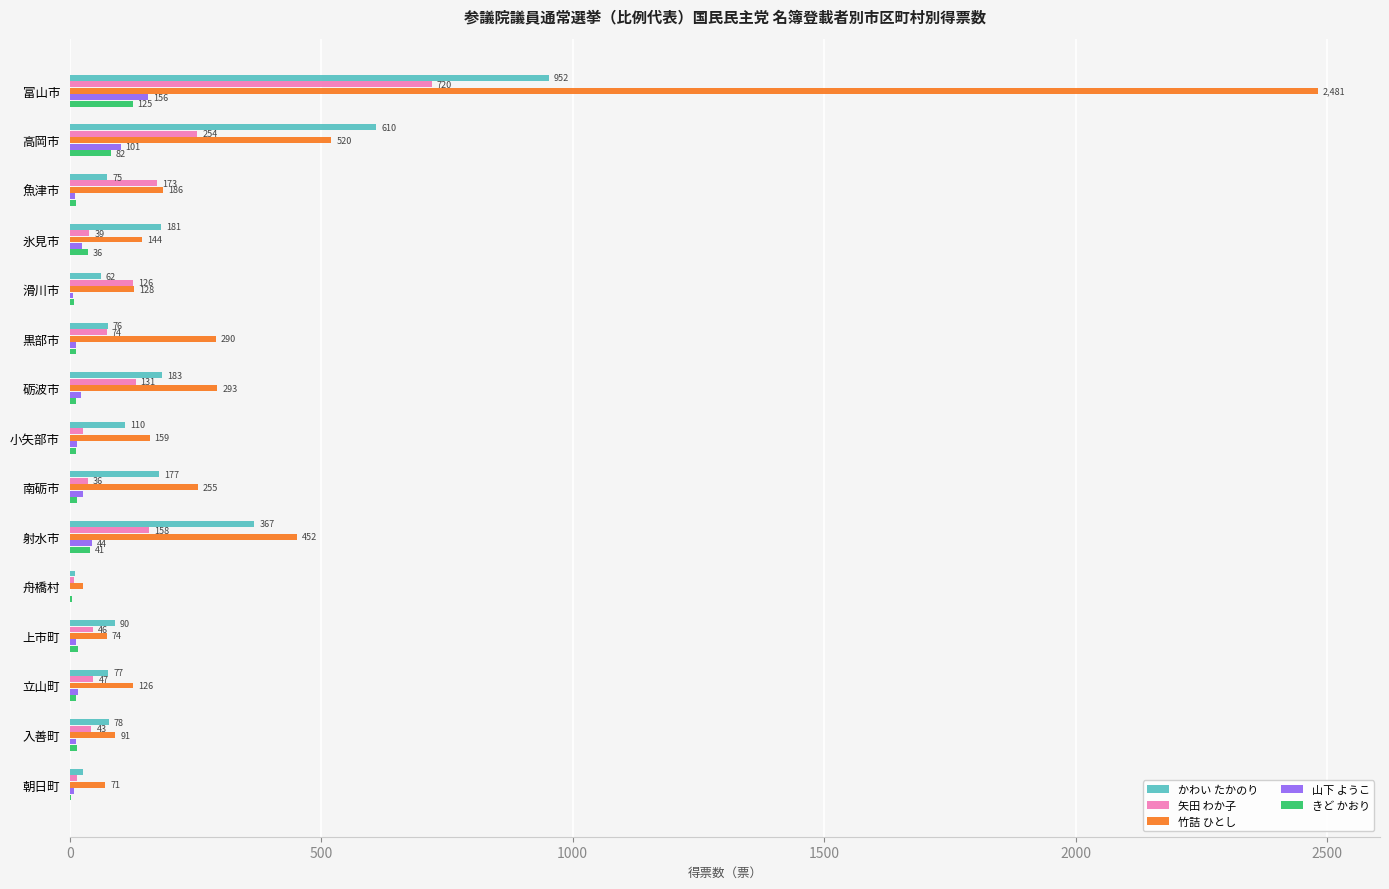

Which series has the largest total across all categories?

竹詰 ひとし